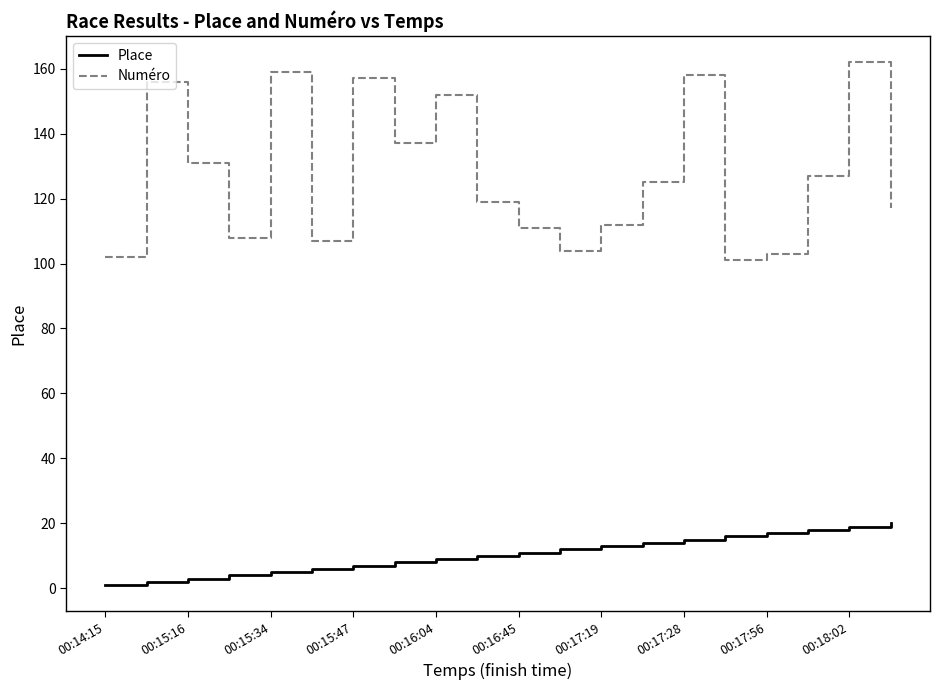

Does the chart have visible grid lines?

No